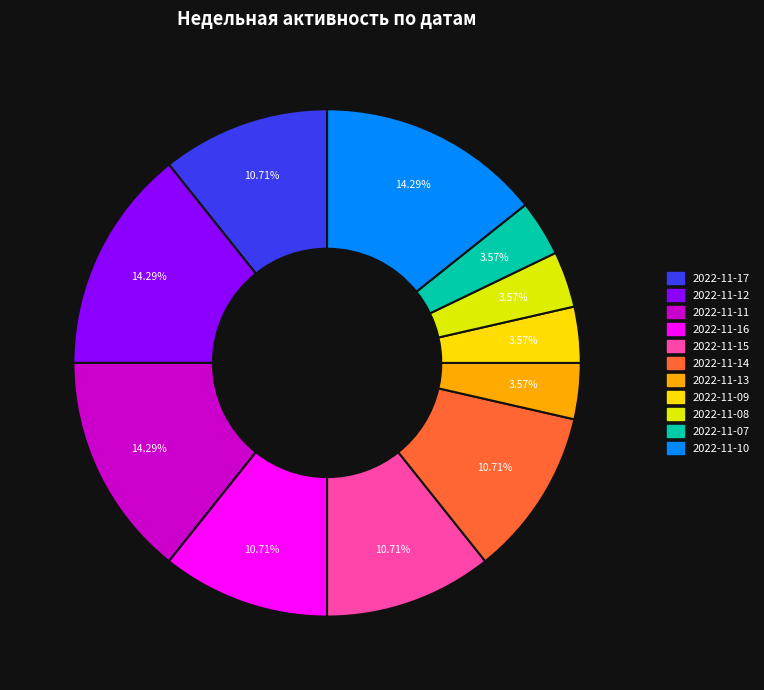

How many segments does this pie chart have?

11